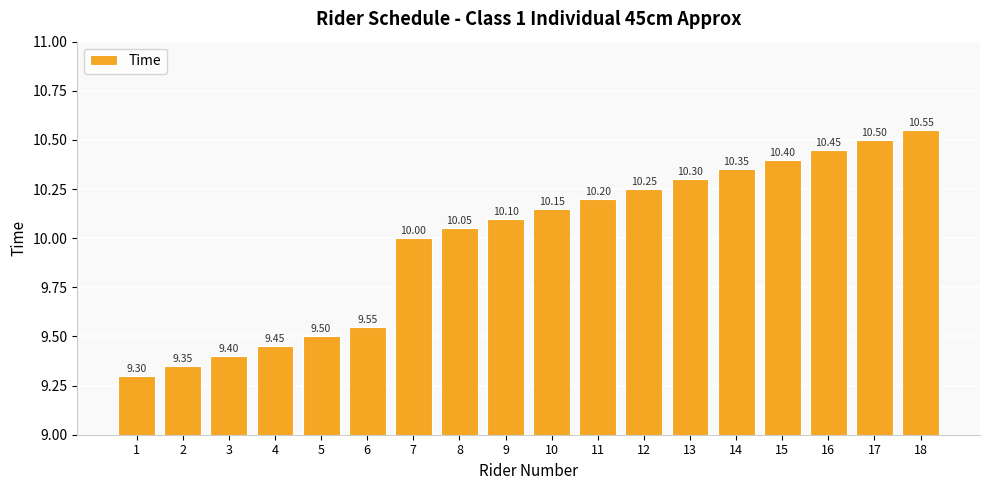

Approximately how many times larger is the value at 11 compared to 2?

1.1